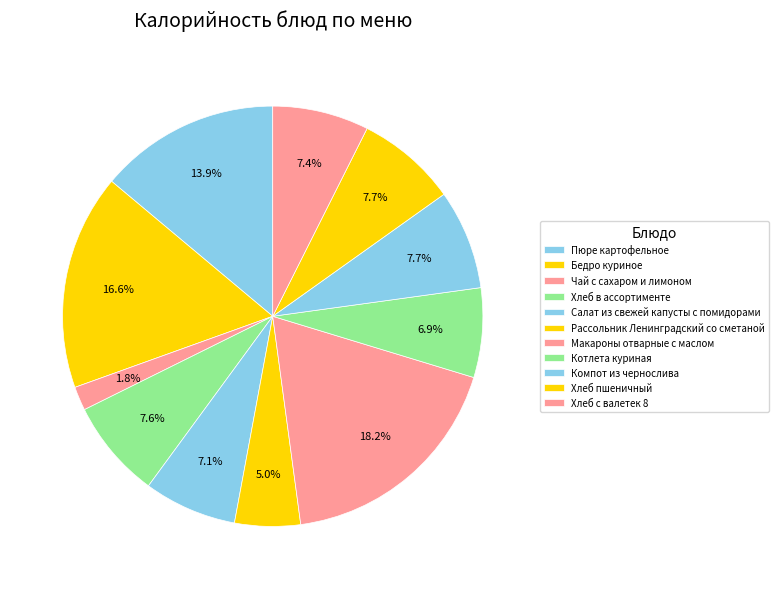

Do Хлеб с валетек 8 and Салат из свежей капусты с помидорами together represent more than half of the pie?

No